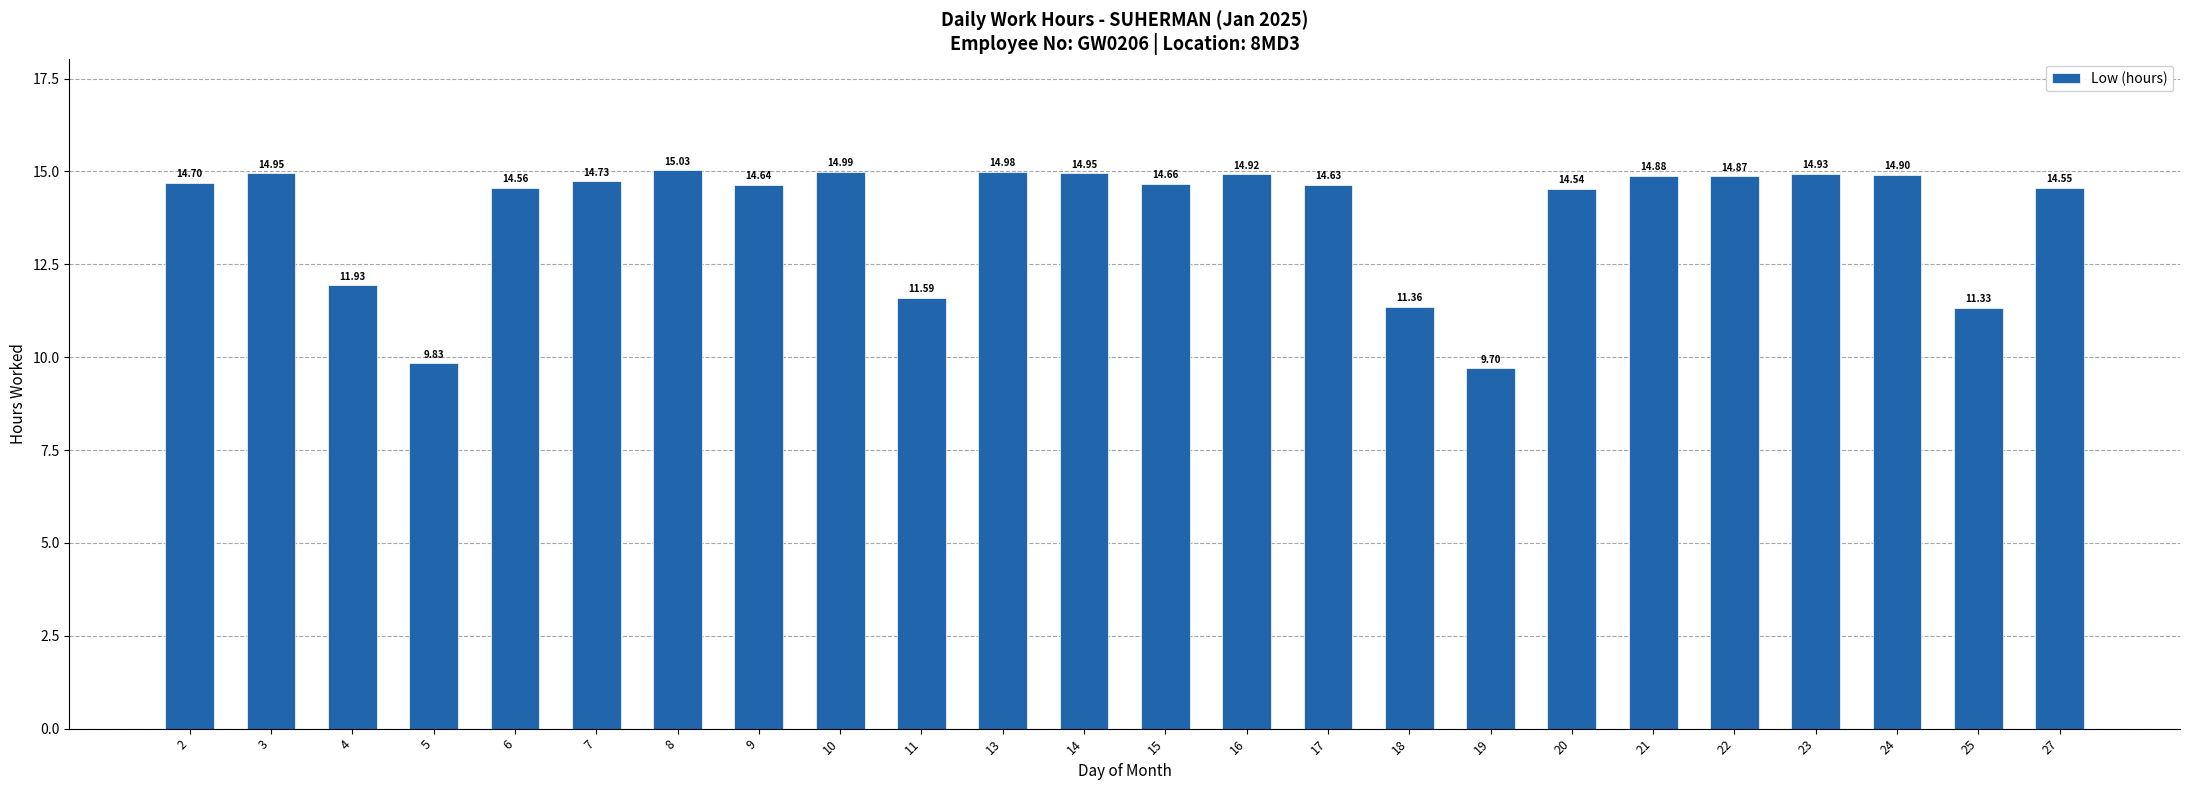

What is the difference between the values at 6 and 22?

0.3